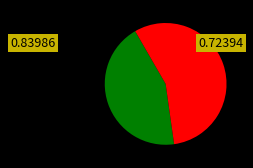

Count the number of slices in the pie.

2